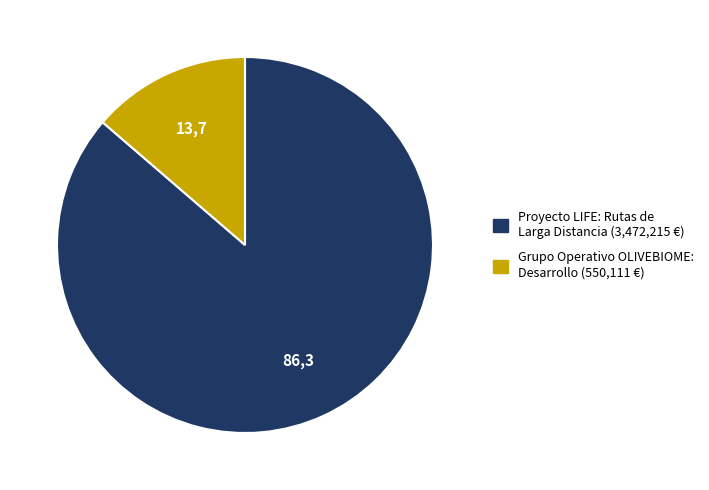

Which slice represents more than half of the pie?

Proyecto LIFE: Rutas de Larga Distancia